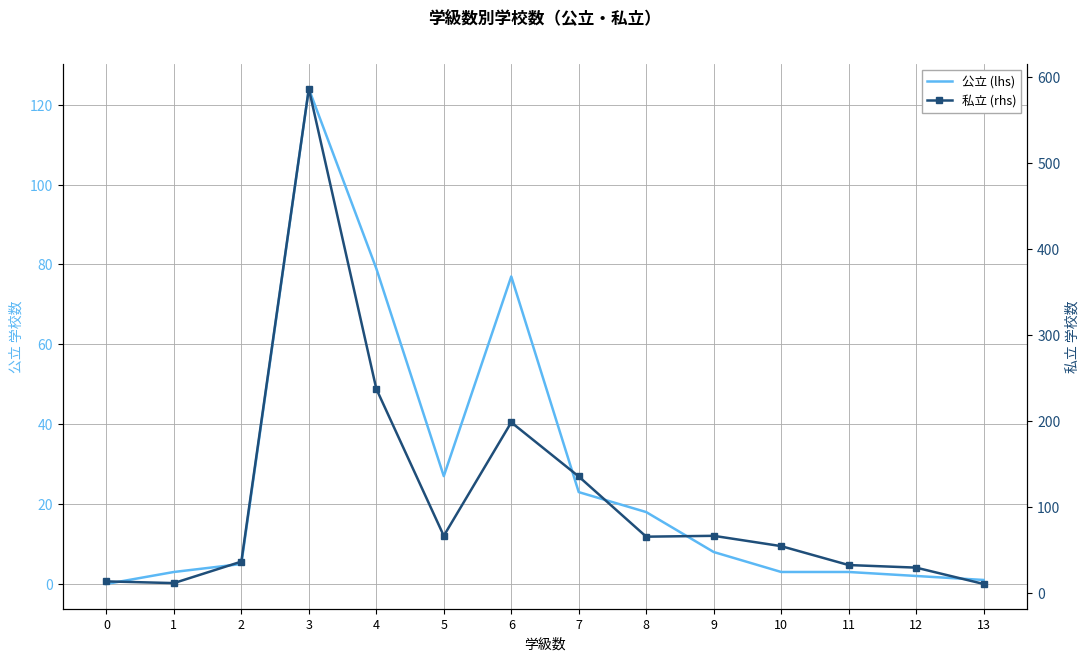

Reading right to left, transcribe all the data shown in this chart.

公立 (lhs): 1	2	3	3	8	18	23	77	27	79	124	5	3	0
私立 (rhs): 10	29	32	54	66	65	135	198	66	237	586	36	11	13